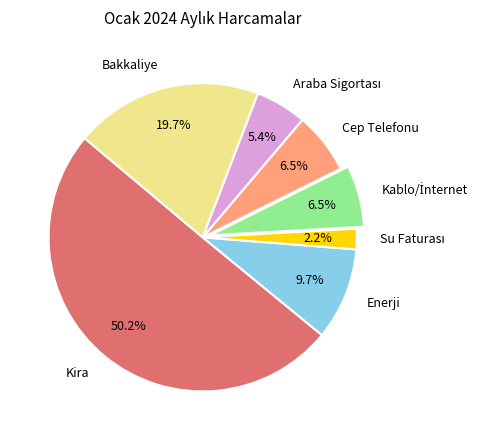

Which category has the biggest portion of the pie?

Kira